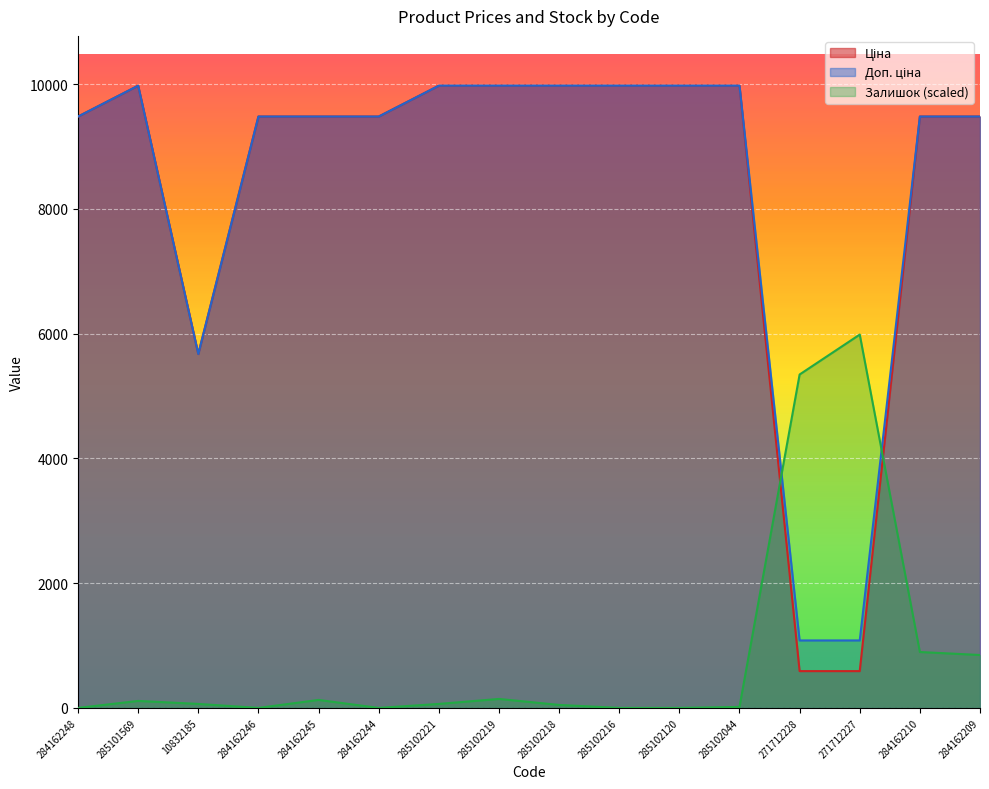

The Ціна series shows 589.9 at 271712228. True or false?

True